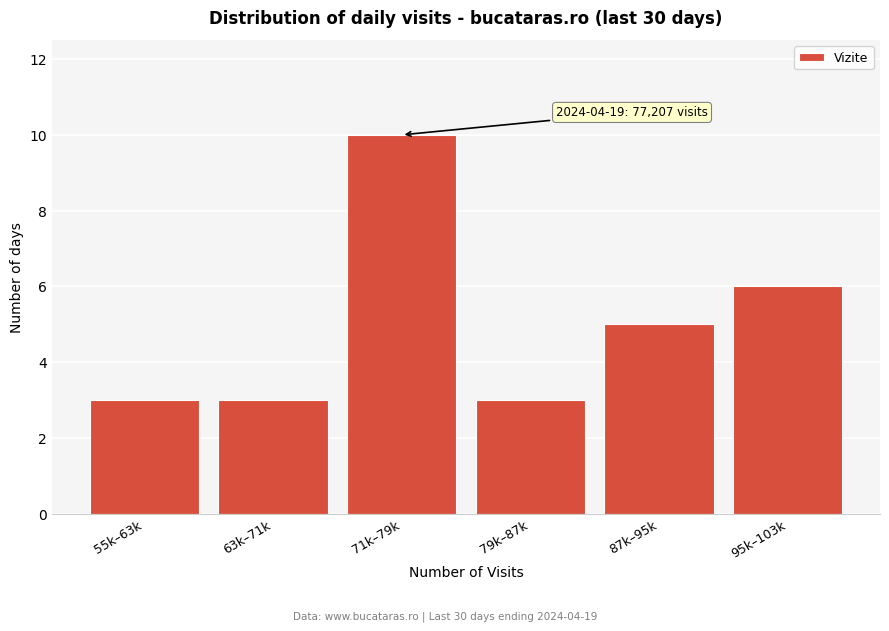

Reading left to right, extract all data points from this chart.

55k–63k=3	63k–71k=3	71k–79k=10	79k–87k=3	87k–95k=5	95k–103k=6